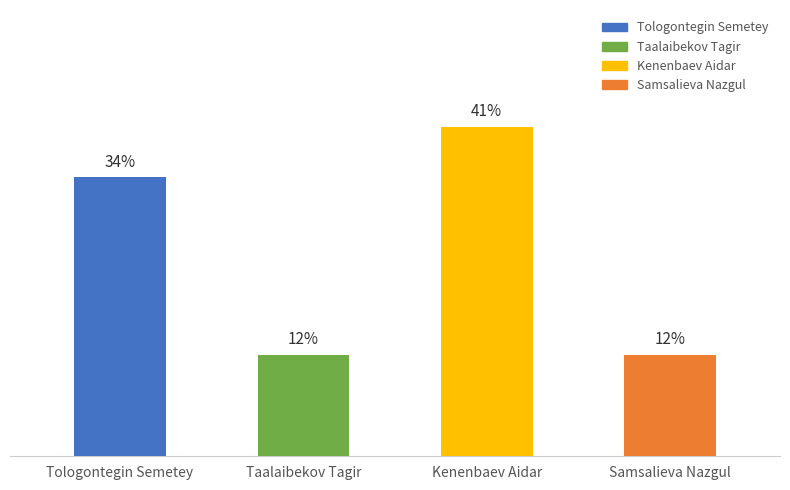

Does the chart contain any negative values?

No